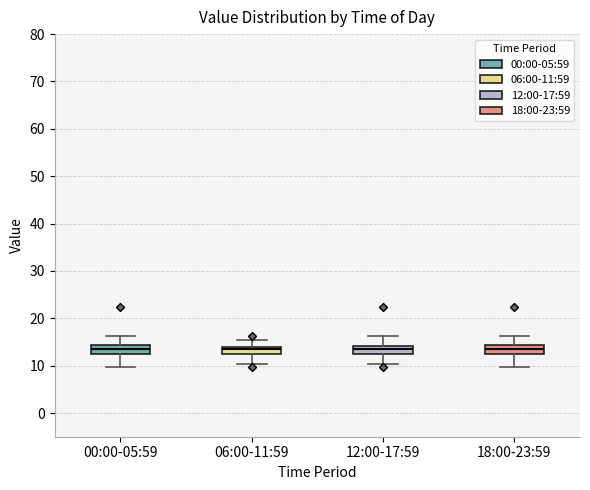

Reading left to right, read every box against the y-axis: the position of its median line, the range the box covers, and the ends of its whiskers. The values are not printed on the chart, so give them approximately, as read against the axis.

00:00-05:59: median 14 (inside the box), box 12 to 14, whiskers 10 to 16
06:00-11:59: median 14 (just below the box's upper edge), box 12 to 14, whiskers 10 to 15
12:00-17:59: median 14 (just below the box's upper edge), box 12 to 14, whiskers 10 to 16
18:00-23:59: median 14 (inside the box), box 12 to 14, whiskers 10 to 16